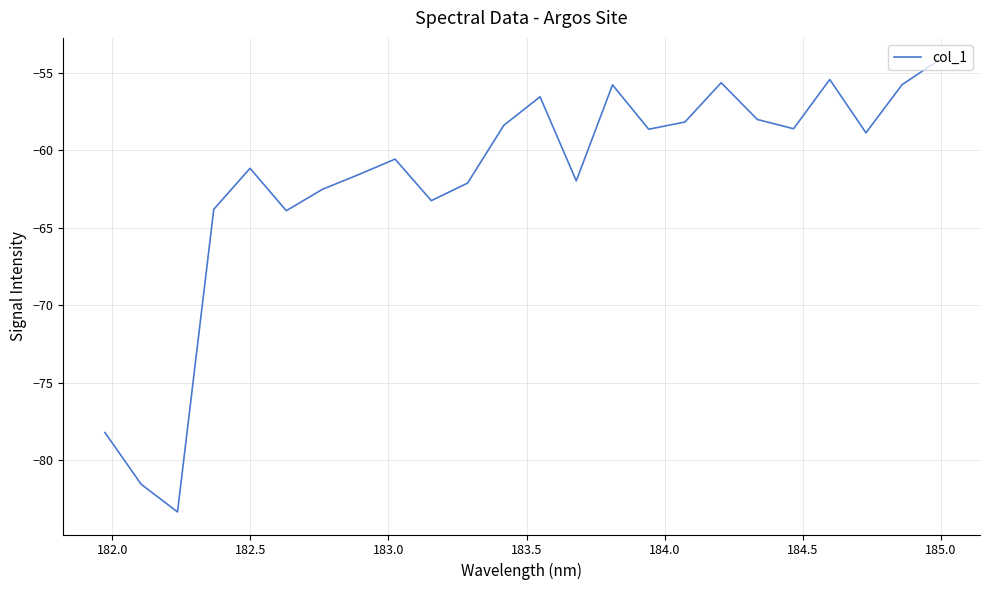

What is the smallest value displayed?

-83.3